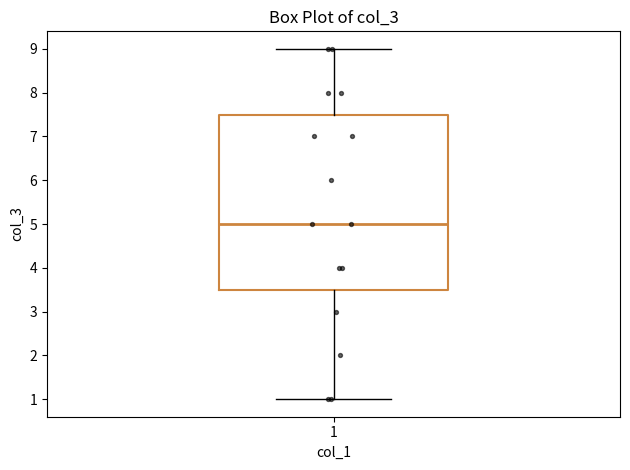

Transcribe this box plot: give where the median line is, the range the box spans, and where the two whiskers end, as read against the y-axis. The values are not printed on the chart, so give them approximately, as read against the axis.

median 5.0, box 3.5 to 7.5, whiskers 1.0 to 9.0